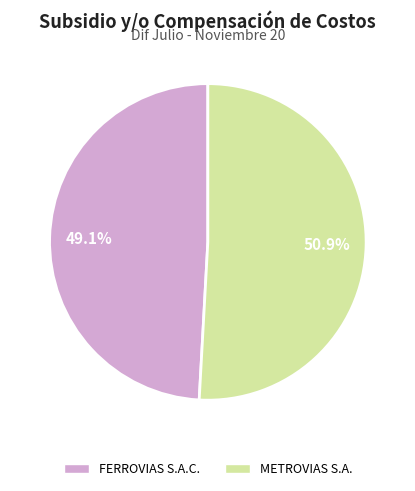

What portion of the pie excludes METROVIAS S.A.?

49.1%